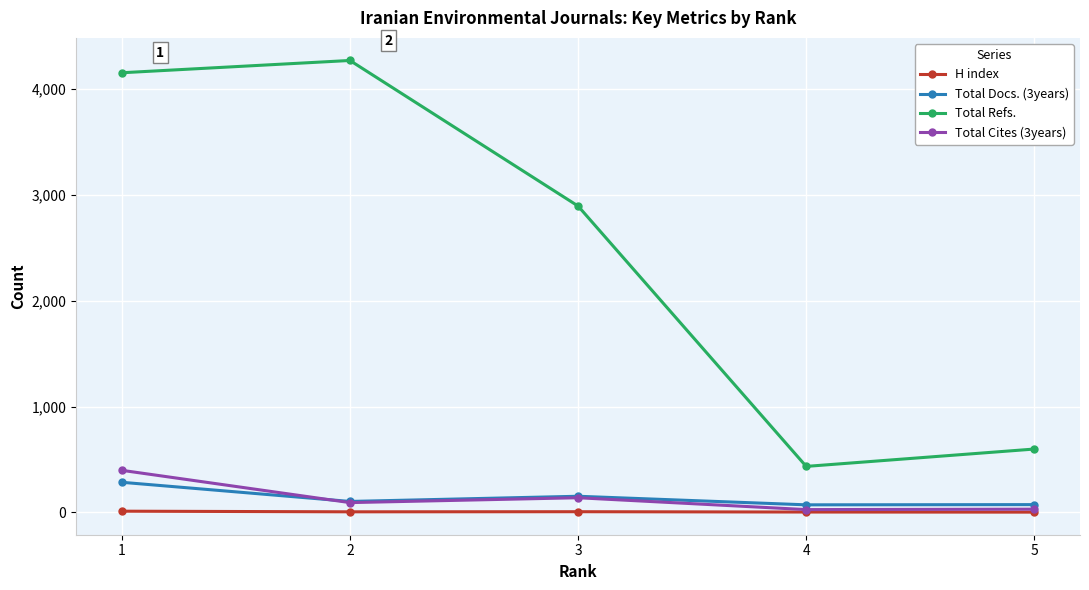

What is the difference between the maximum and minimum values in the Total Docs. (3years) series?

213